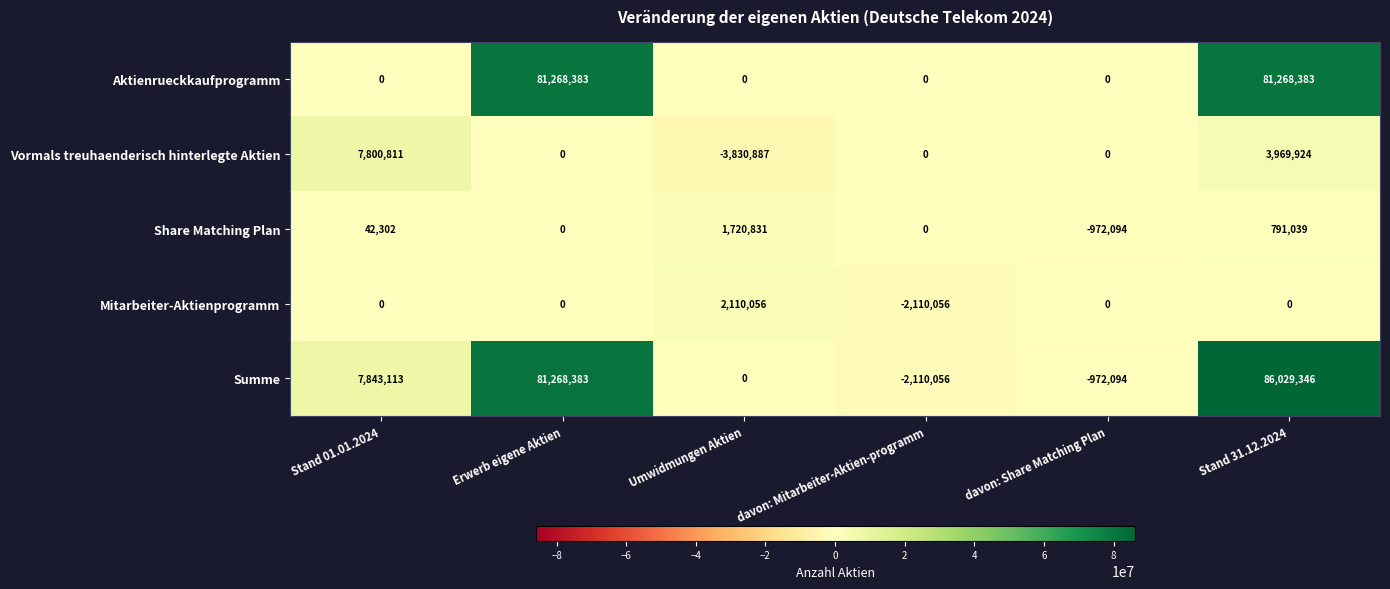

The value of Vormals treuhaenderisch hinterlegte Aktien at Stand 31.12.2024 is 3969924. True or false?

True